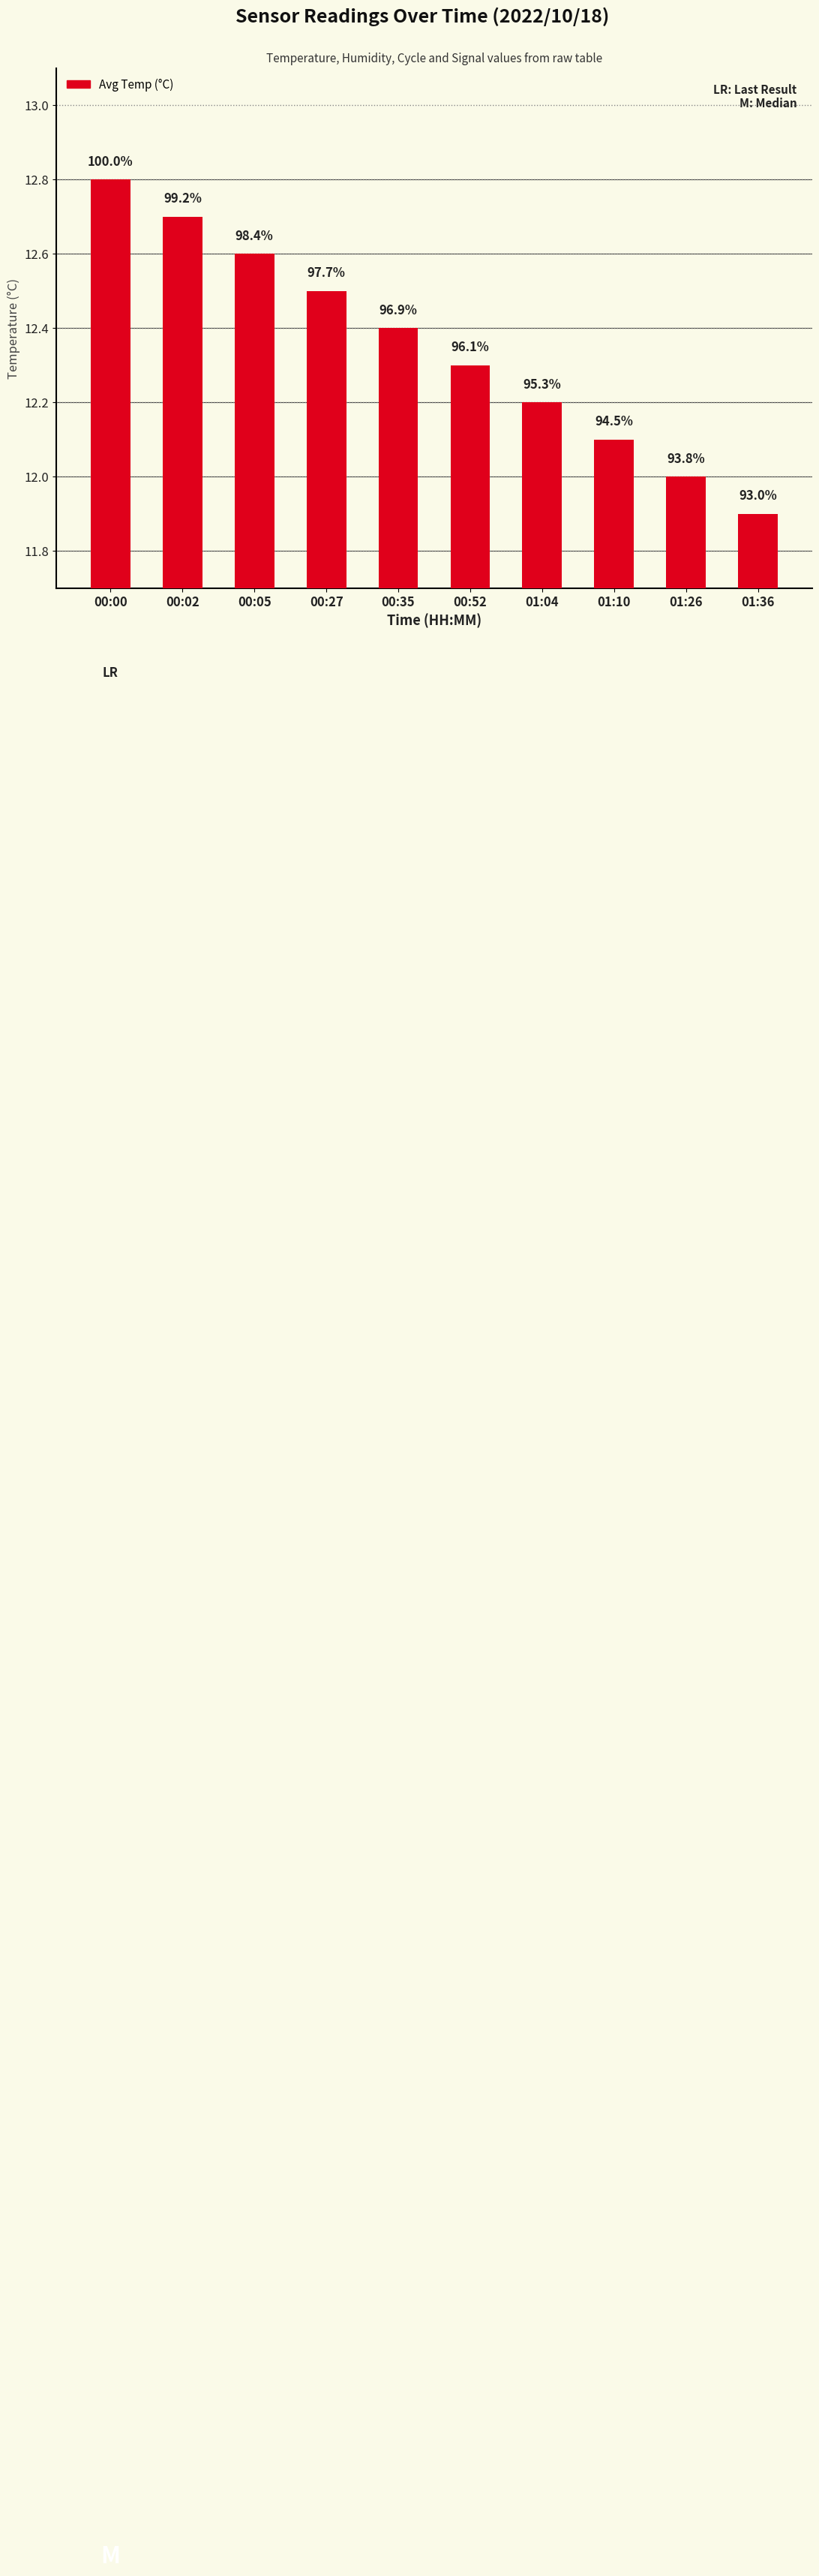

What is the label of the 8th bar from the left?

01:10